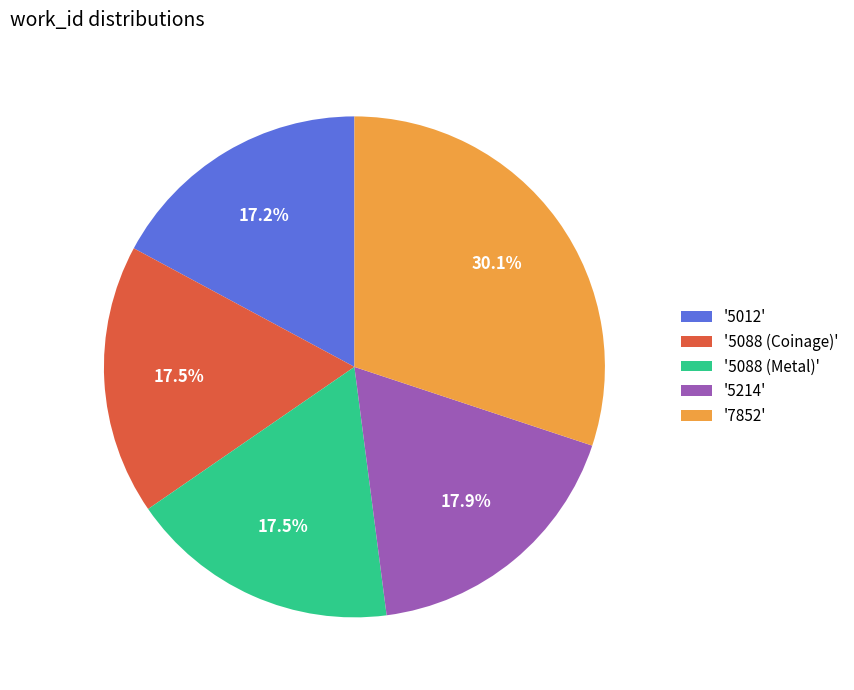

Which has a higher value, '7852' or '5214'?

'7852'